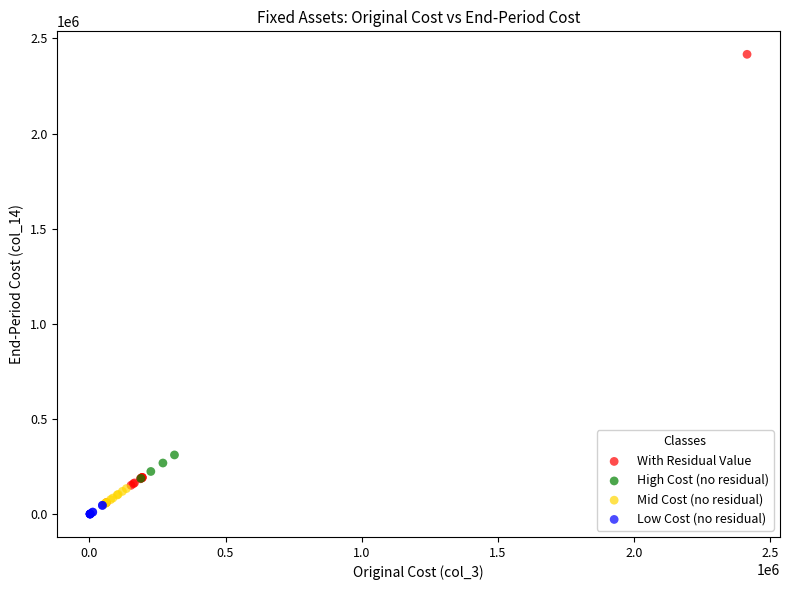

Which series has the widest spread of Y values?

With Residual Value